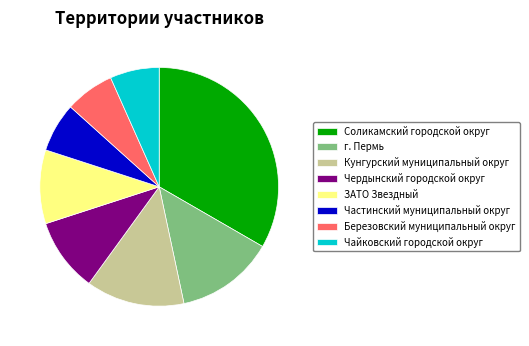

Is the sum of Частинский муниципальный округ and ЗАТО Звездный greater than half?

No